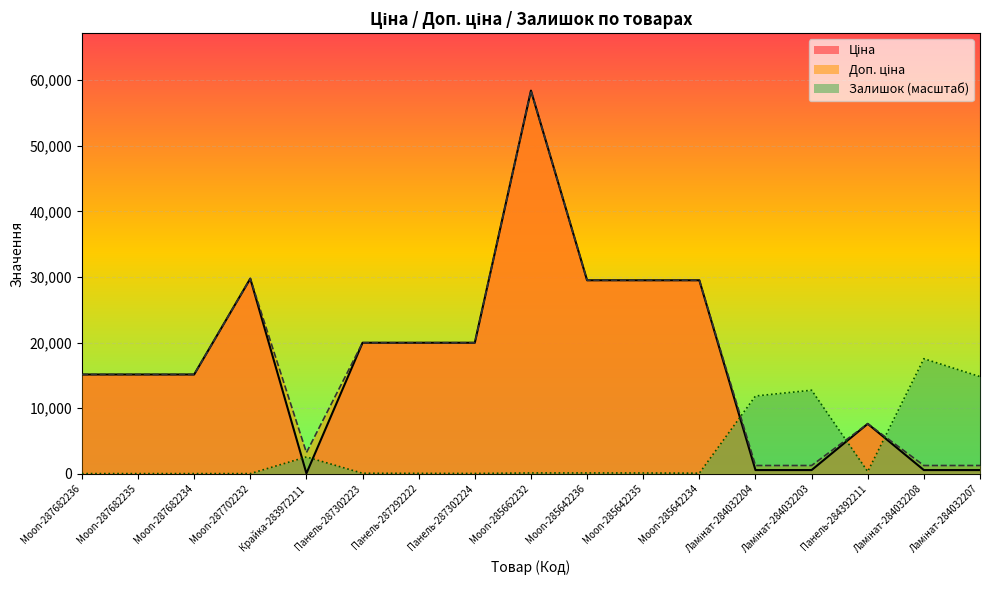

What position from the left is Moon-287702232?

4